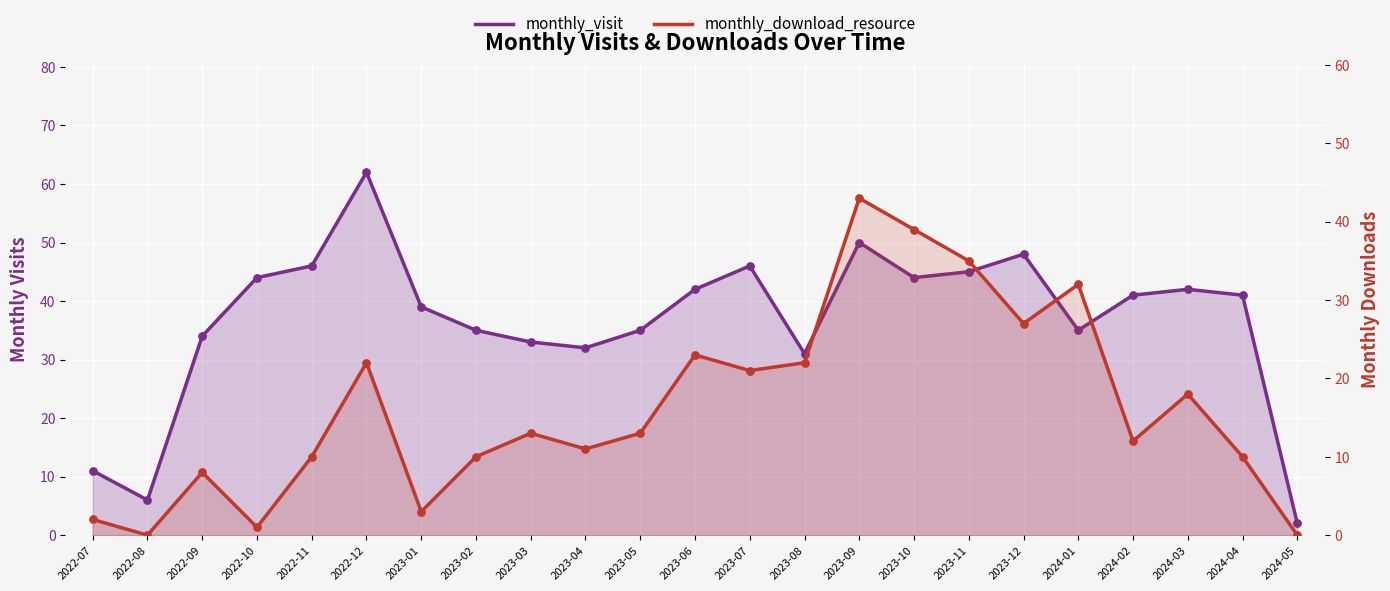

Which series contains the lowest Y value?

monthly_download_resource